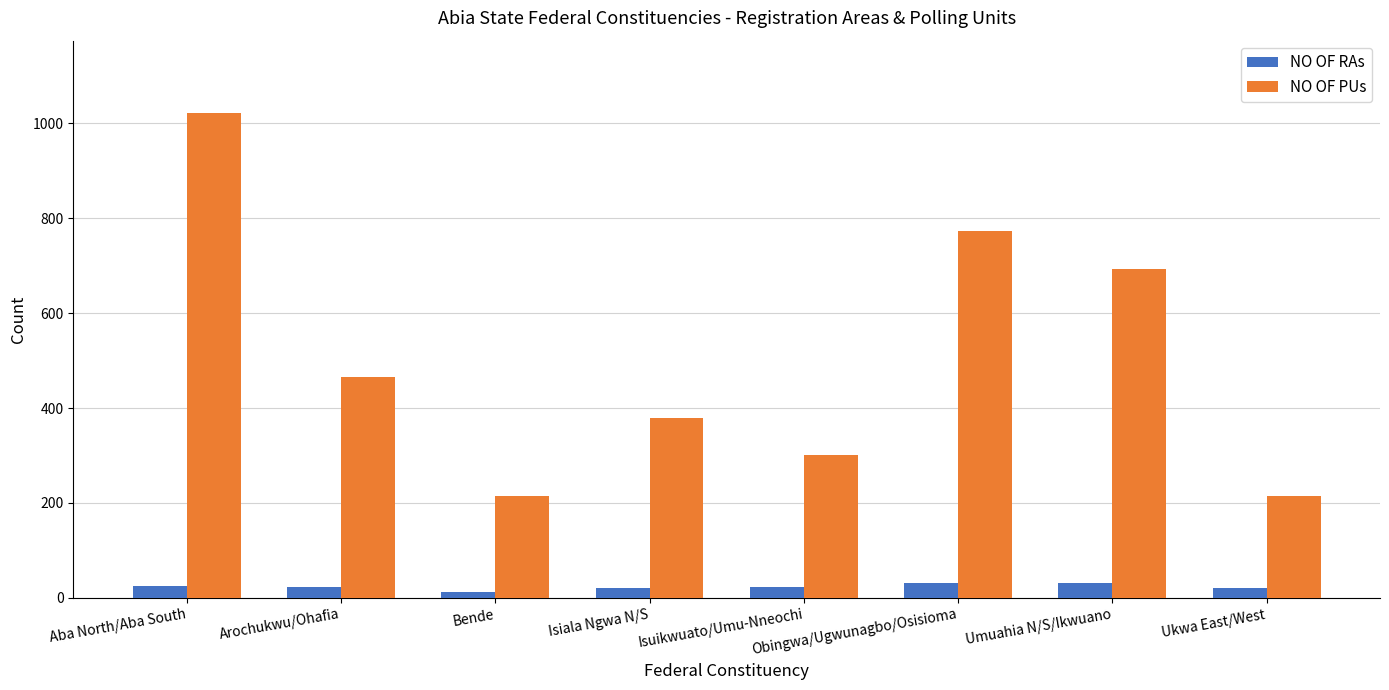

Does the chart contain any negative values?

No